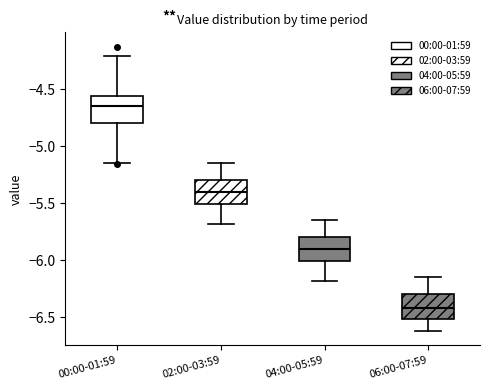

Reading left to right, transcribe this box plot: for each box, give where its median line is, the range the box spans, and where its two whiskers end, as read against the y-axis. The values are not printed on the chart, so give them approximately, as read against the axis.

00:00-01:59: median -4.65, box -4.80 to -4.55, whiskers -5.15 to -4.20
02:00-03:59: median -5.40, box -5.50 to -5.30, whiskers -5.70 to -5.15
04:00-05:59: median -5.90, box -6.00 to -5.80, whiskers -6.20 to -5.65
06:00-07:59: median -6.40, box -6.50 to -6.30, whiskers -6.60 to -6.15